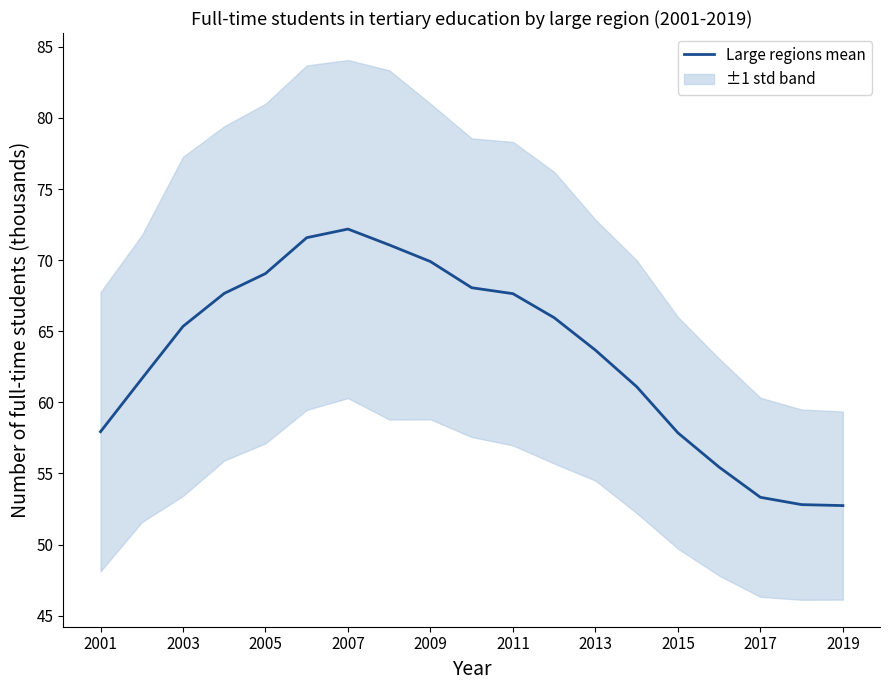

What is the lowest value of the Large regions mean series?

52.7